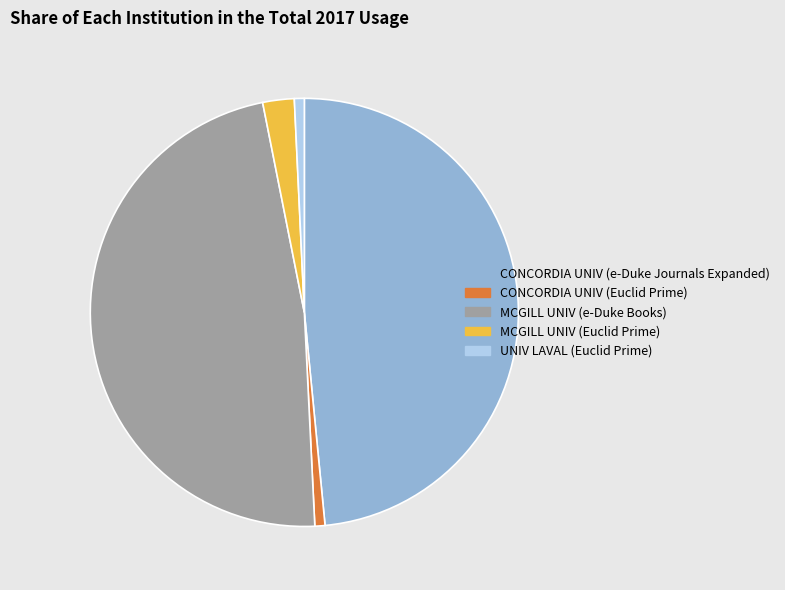

The CONCORDIA UNIV (e-Duke Journals Expanded) slice represents 48% of the pie. True or false?

True